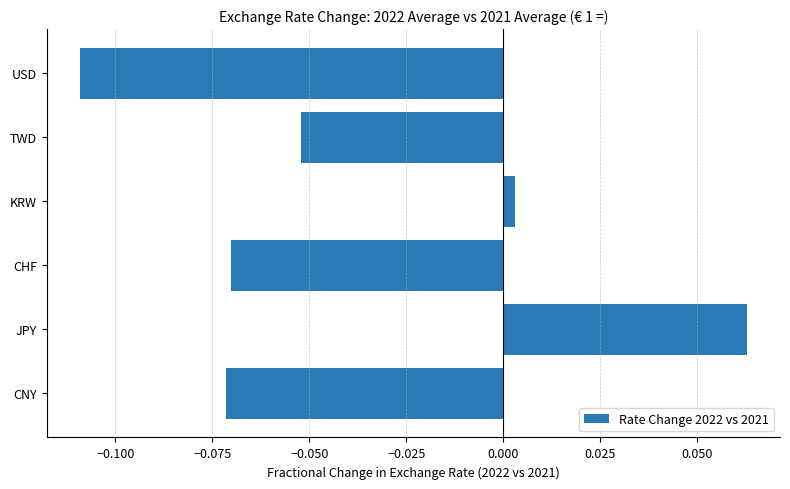

Between TWD and CNY, which is larger?

TWD